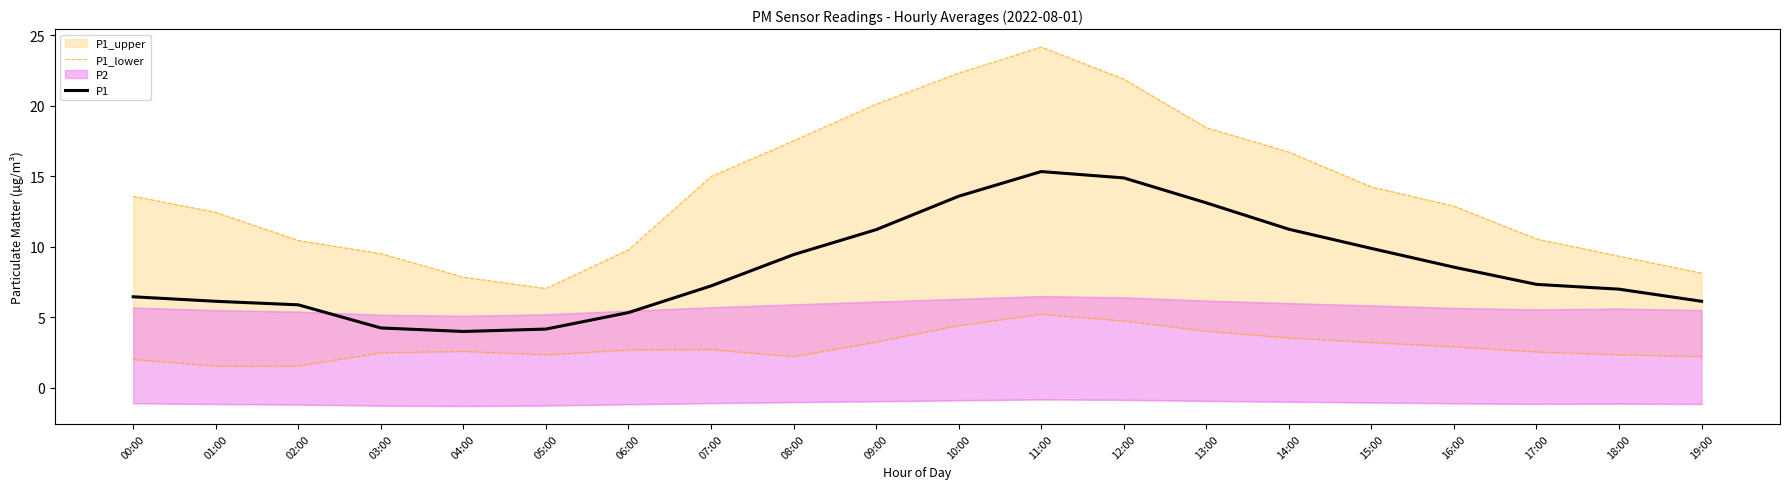

Is the value of P1_lower at 02:00 greater than the value of P1 at 12:00?

No